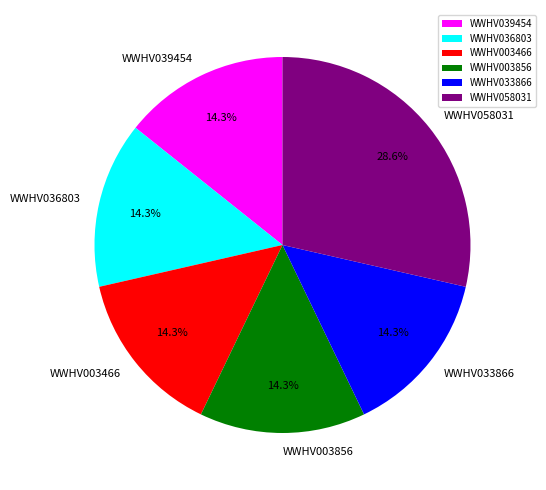

Is the sum of WWHV003856 and WWHV003466 greater than half?

No